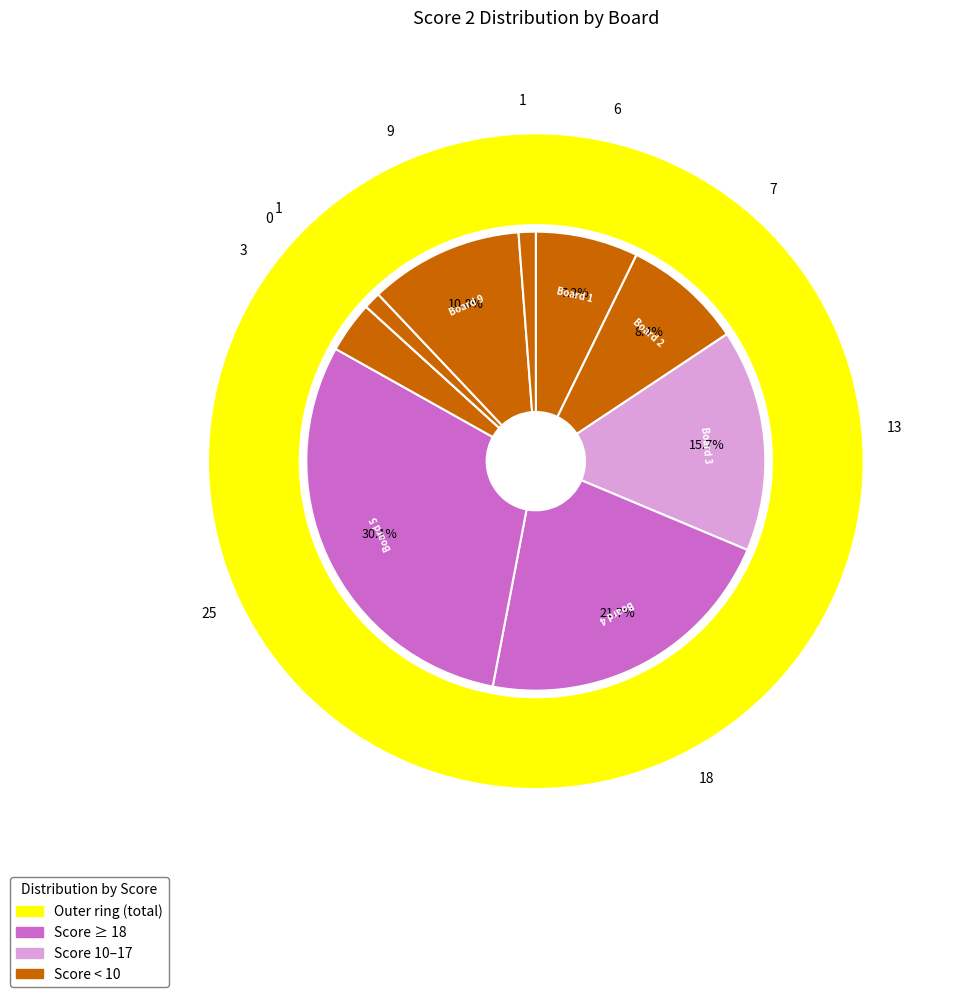

Between 9 and 6, which is larger?

9